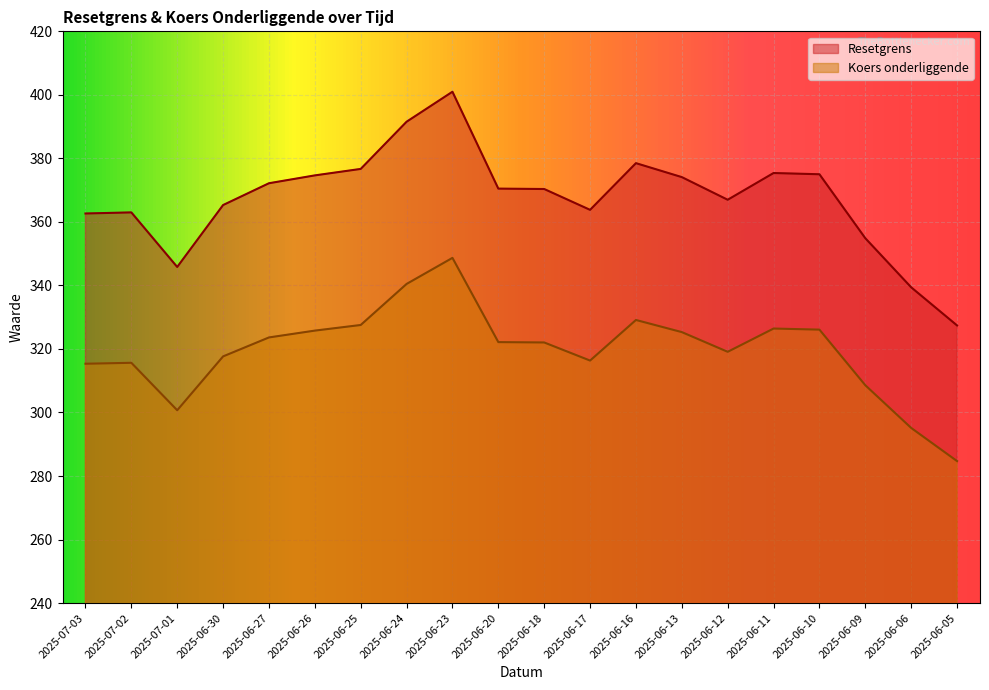

What is the label of the 7th point from the right?

2025-06-13